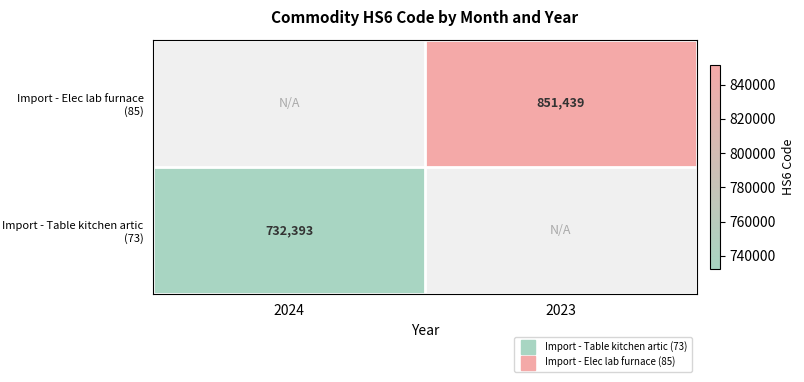

What is the smallest value displayed?

732393.0